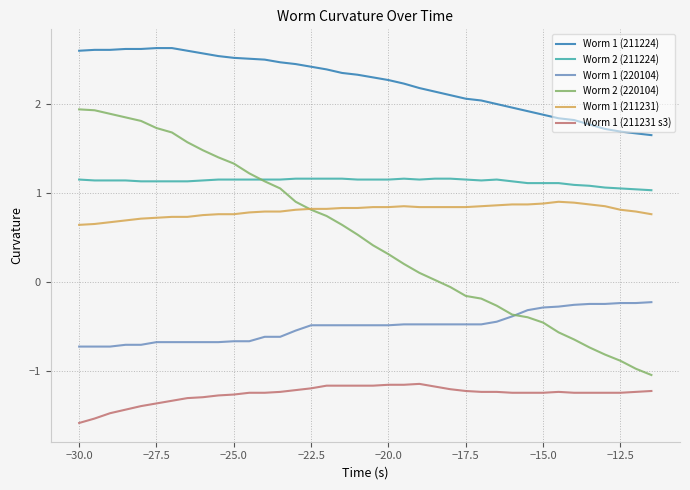

Rank the series by their maximum value, from highest to lowest.

Worm 1 (211224), Worm 2 (220104), Worm 2 (211224), Worm 1 (211231), Worm 1 (220104), Worm 1 (211231 s3)